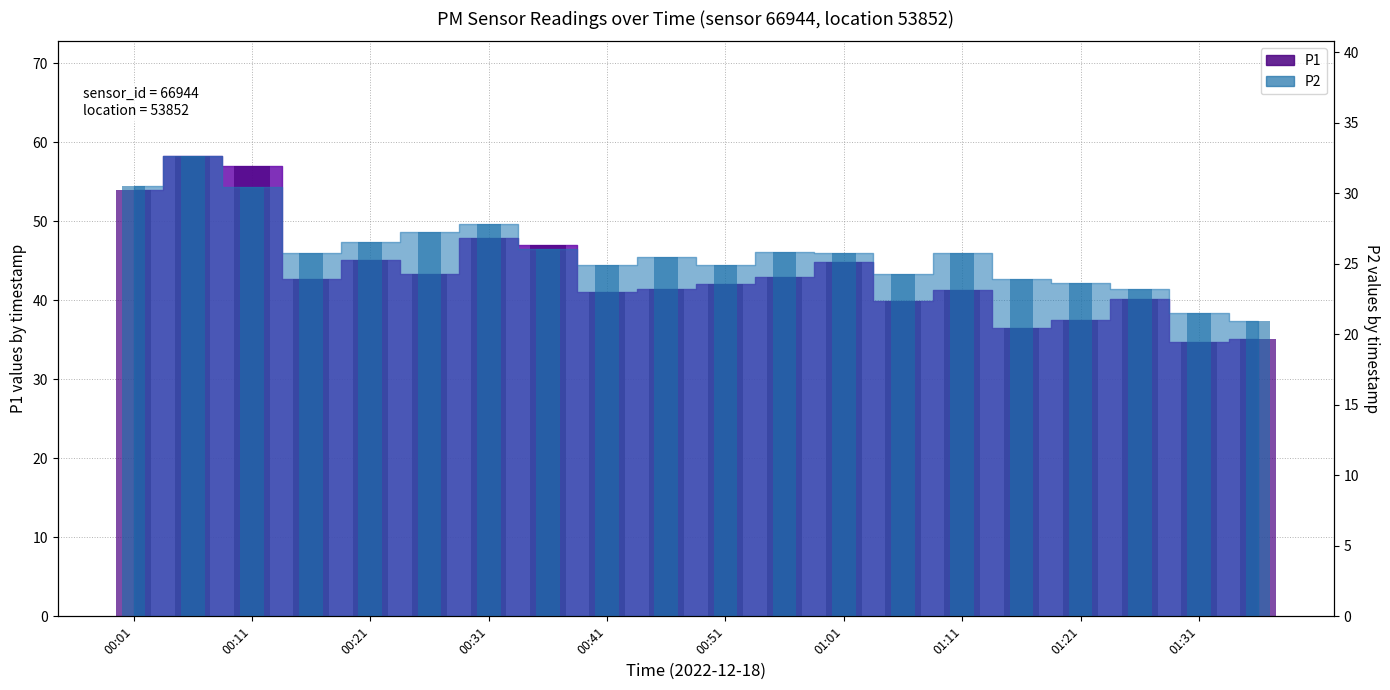

Where is P1 nearest to the value 46?

00:21